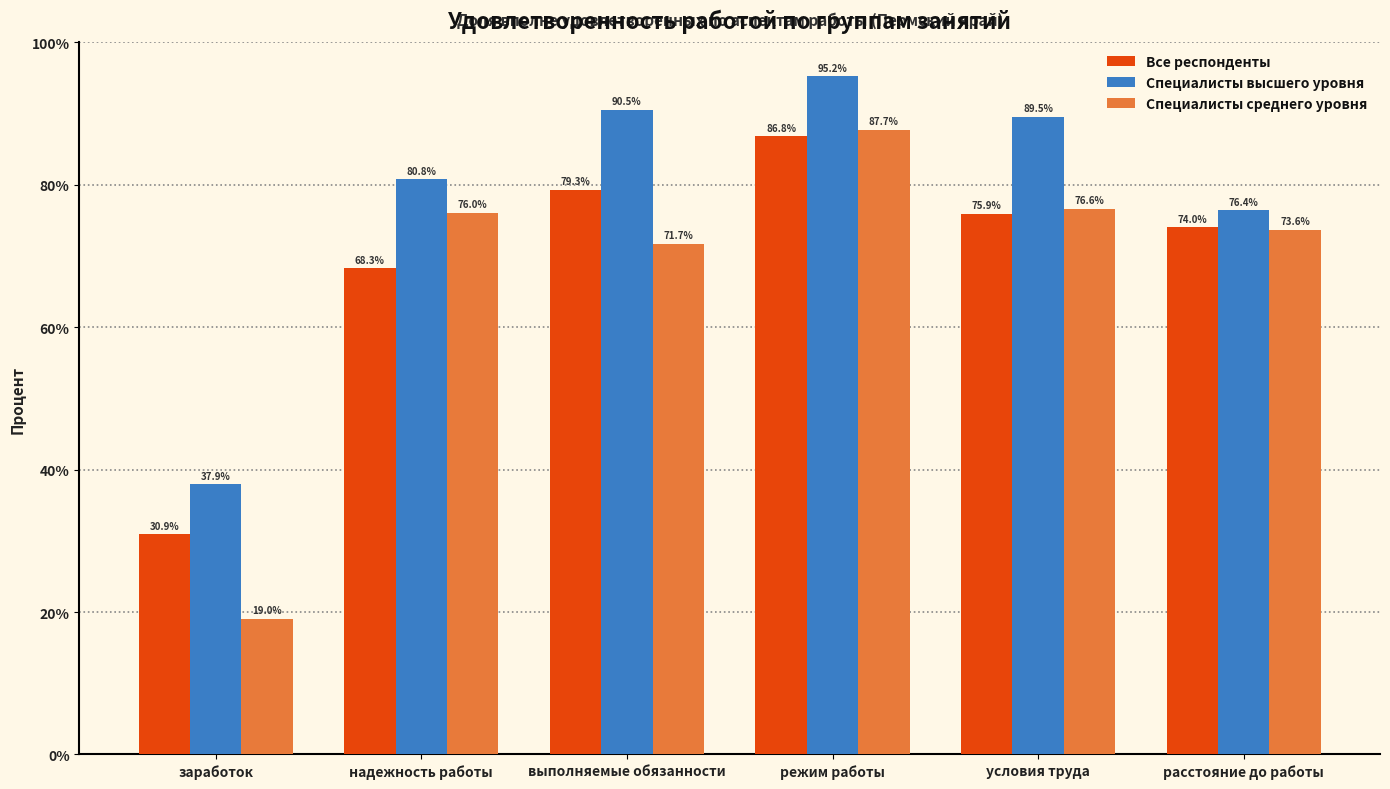

Between заработок and выполняемые обязанности, which series saw the biggest shift?

Специалисты среднего уровня